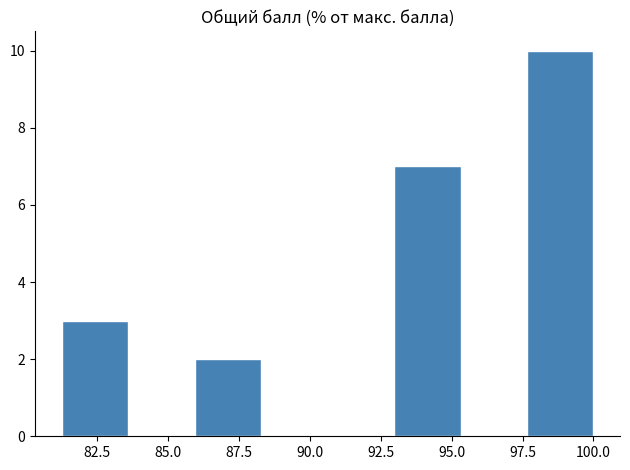

How tall is the bar that spans 97.5 to 100.0 on the x-axis? Neither the bar edges nor the heights are printed on the chart, so give them approximately, as read against the axes.

10